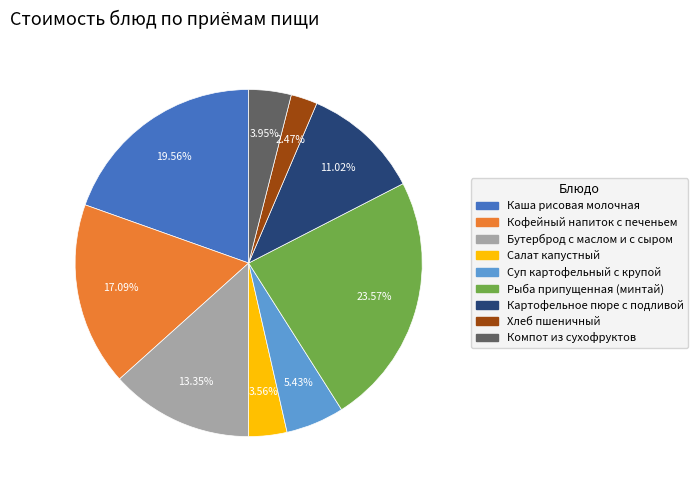

True or false: Суп картофельный с крупой accounts for 13% of the total.

False